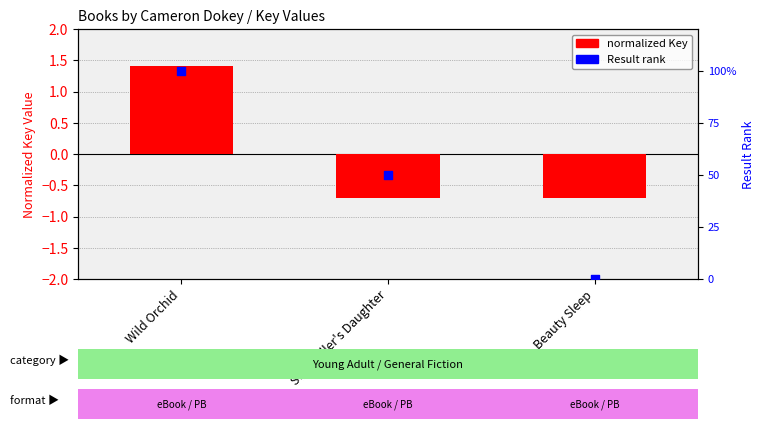

What are all the series names shown in the legend?

normalized Key, Result rank